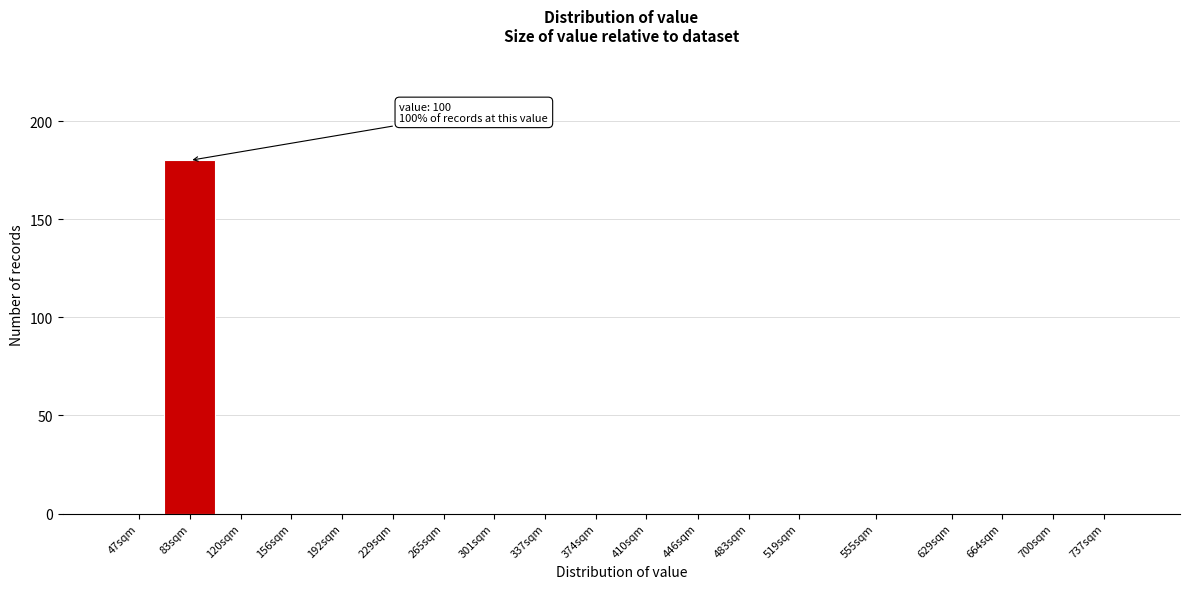

Reading left to right, transcribe all the data shown in this chart.

47sqm=0	83sqm=180	120sqm=0	156sqm=0	192sqm=0	229sqm=0	265sqm=0	301sqm=0	337sqm=0	374sqm=0	410sqm=0	446sqm=0	483sqm=0	519sqm=0	555sqm=0	629sqm=0	664sqm=0	700sqm=0	737sqm=0